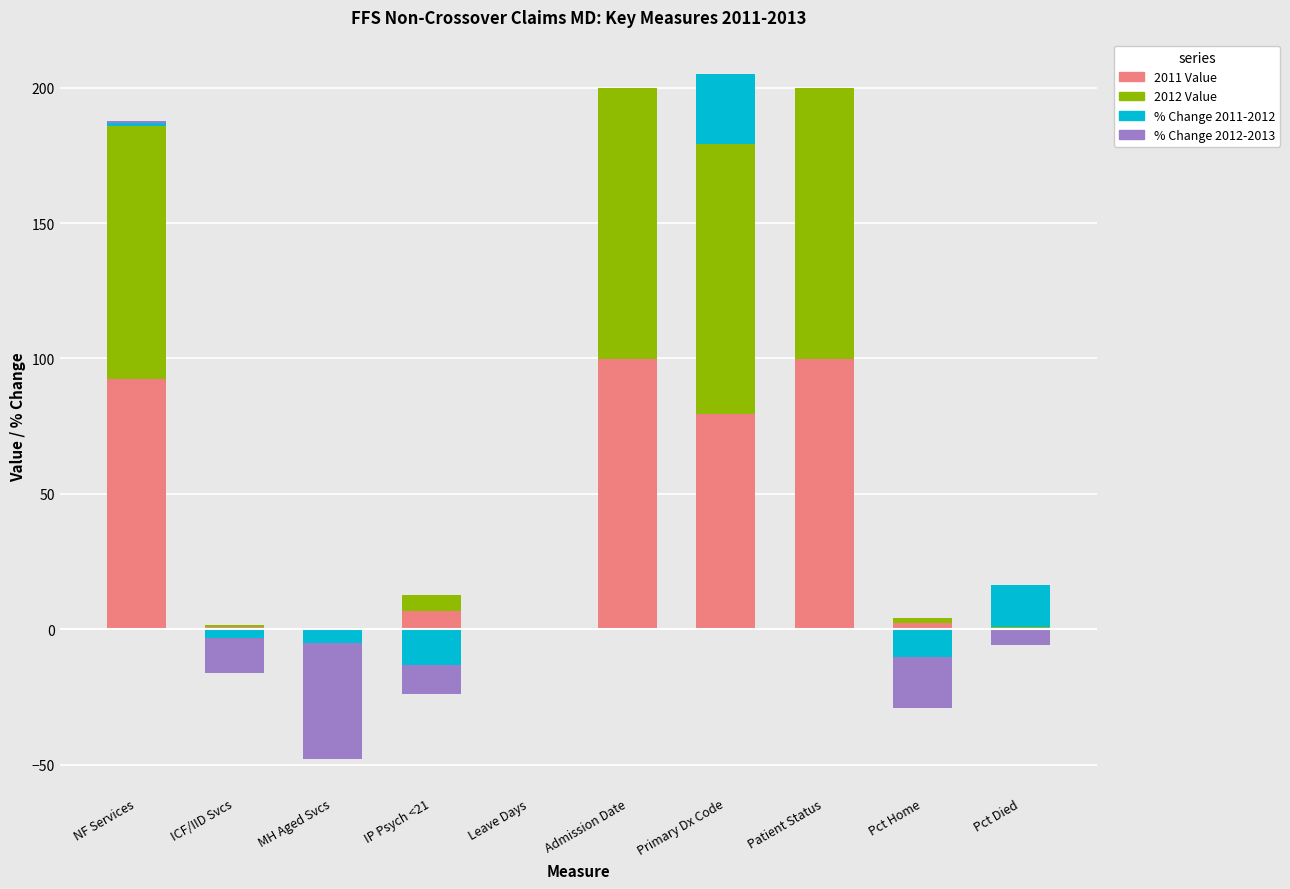

The value of 2012 Value at Leave Days is 0.0. True or false?

True